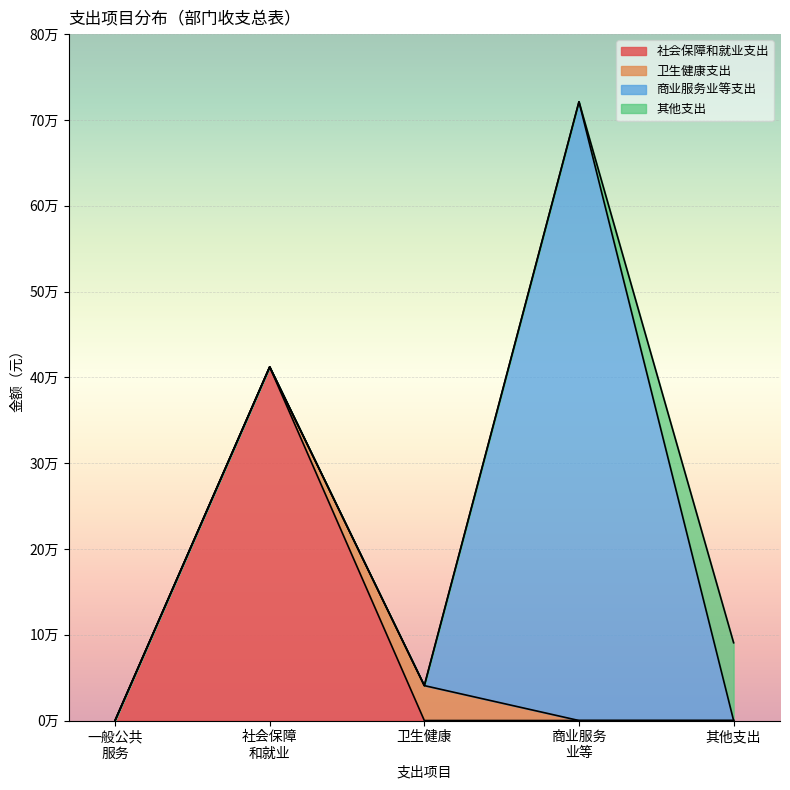

How many values in the 卫生健康支出 series exceed 0?

1